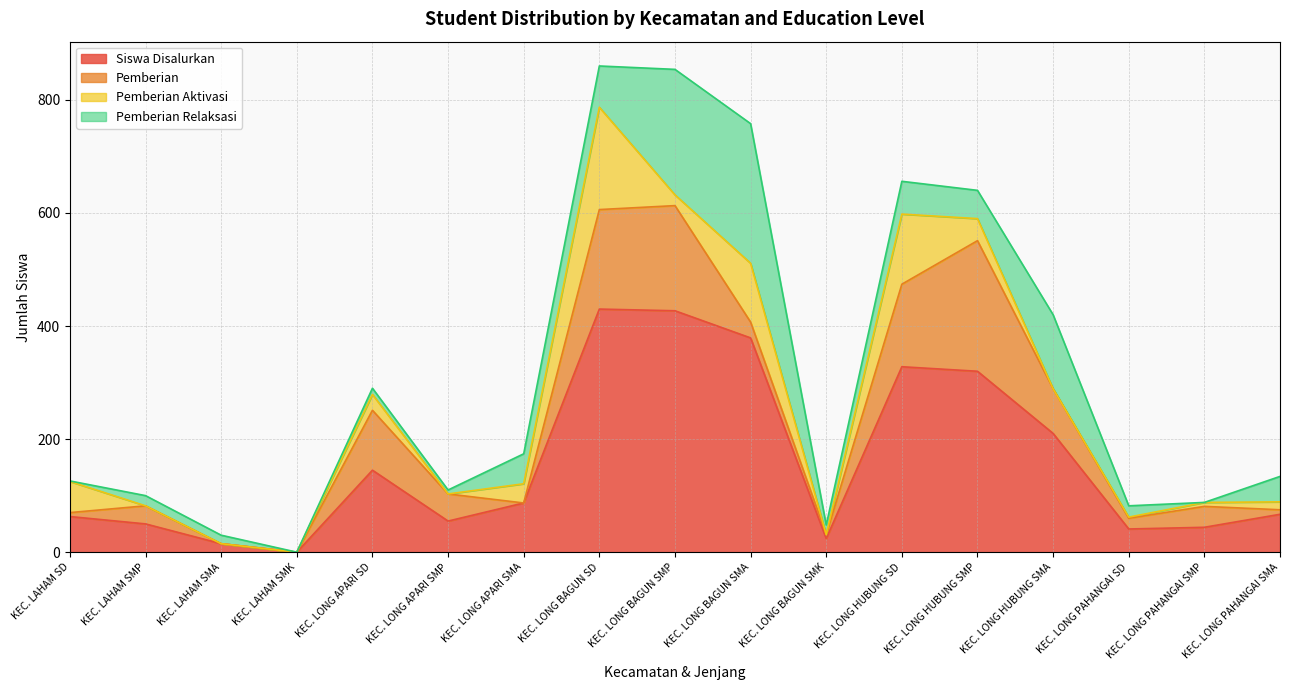

What position from the right is KEC. LONG PAHANGAI SMP?

2